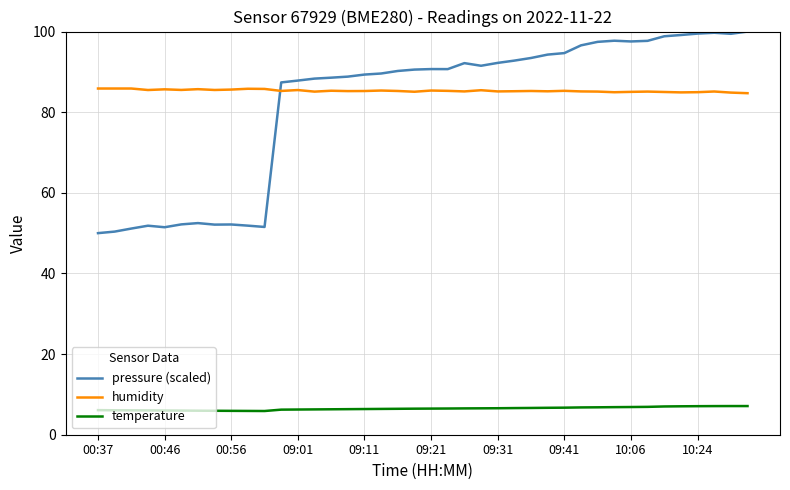

What is the minimum value shown in the chart?

5.9